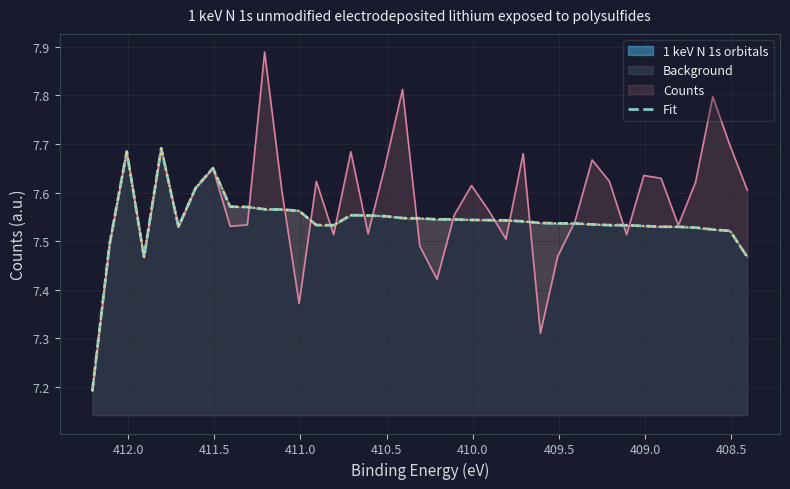

How many lines are shown in the chart?

1